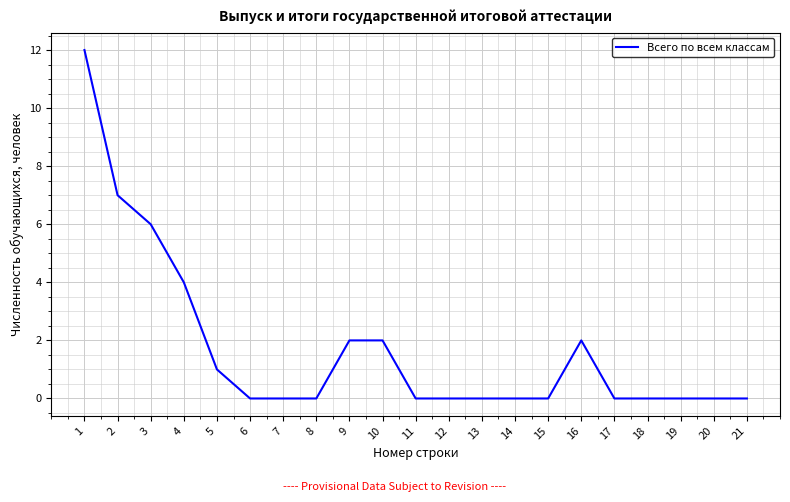

The chart shows a value of 0 at 18. True or false?

True